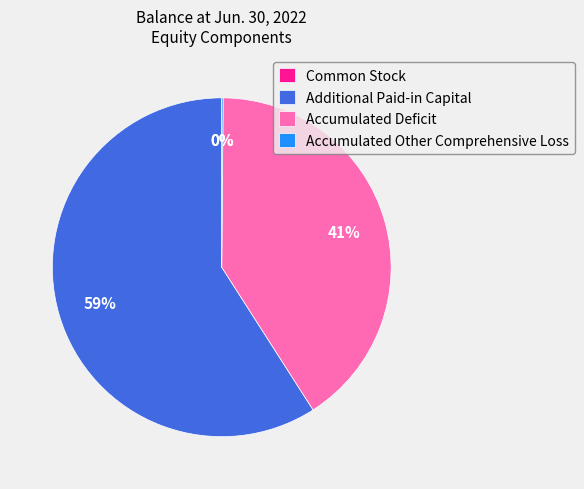

To the nearest percent, what is the average slice percentage?

25%